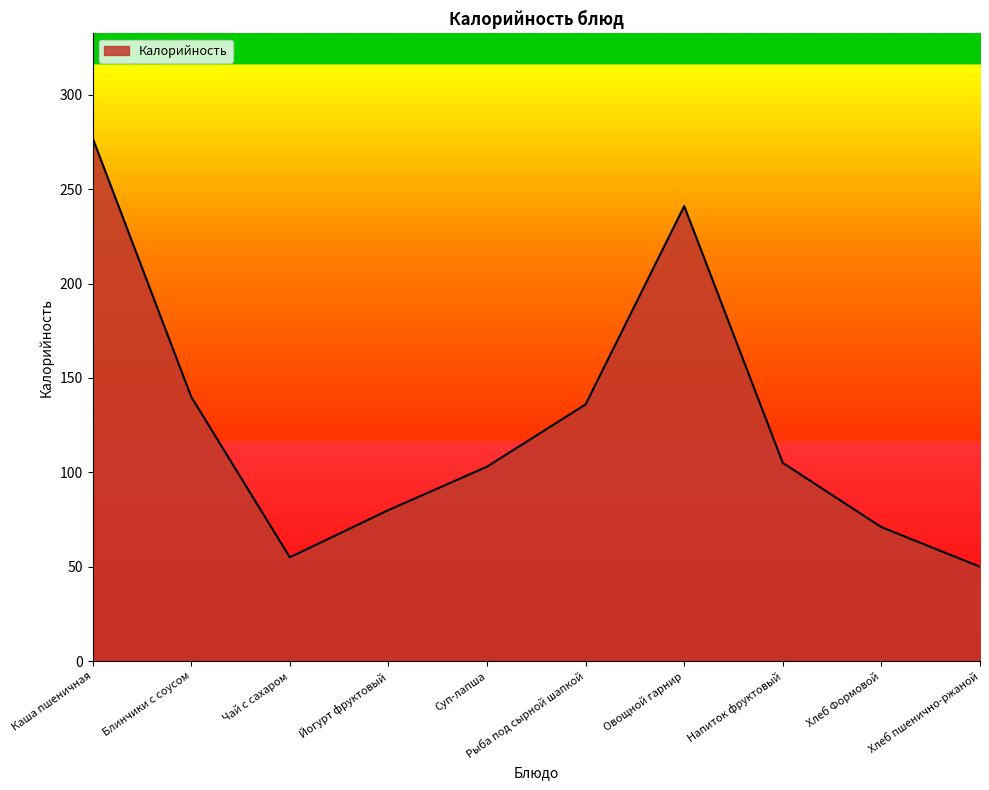

Where is the first local minimum?

Чай с сахаром